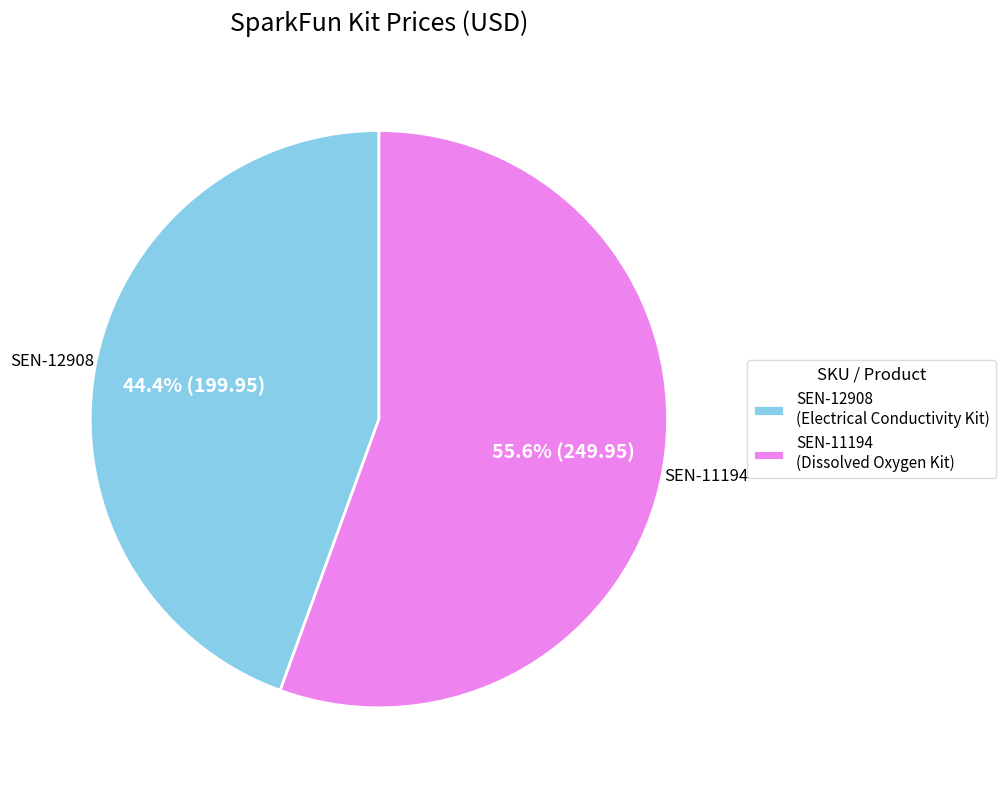

Which slice is the largest?

SEN-11194